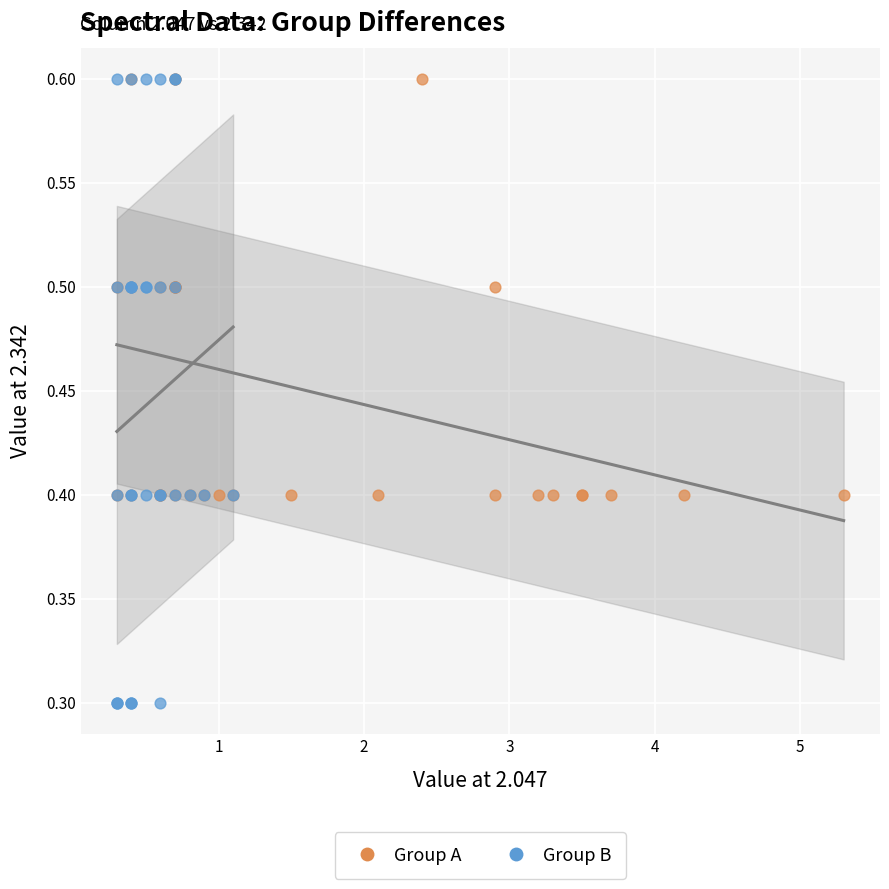

What are all the series names shown in the legend?

Group A, Group B